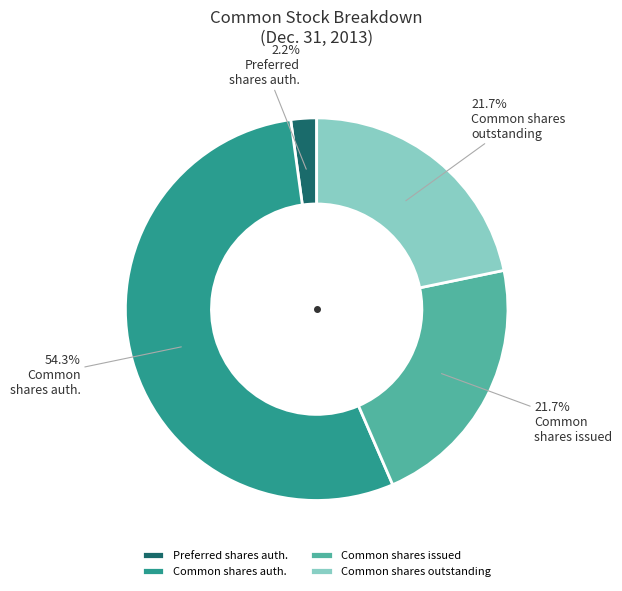

Is there any slice that represents more than half of the pie?

Yes